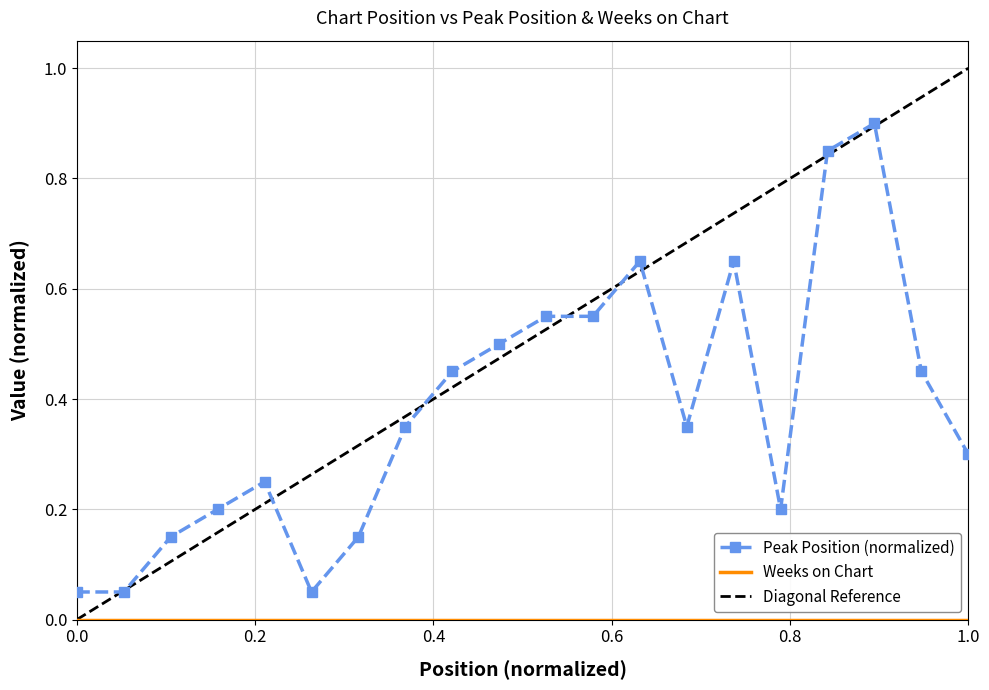

What is the value of the 5th point from the left?

0.2